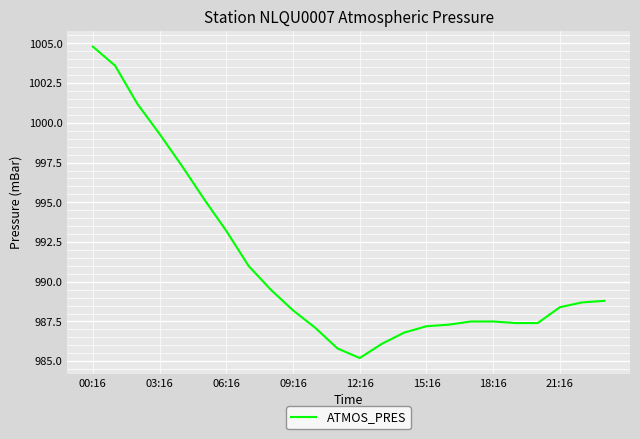

What is the difference between the maximum and minimum values?

19.6